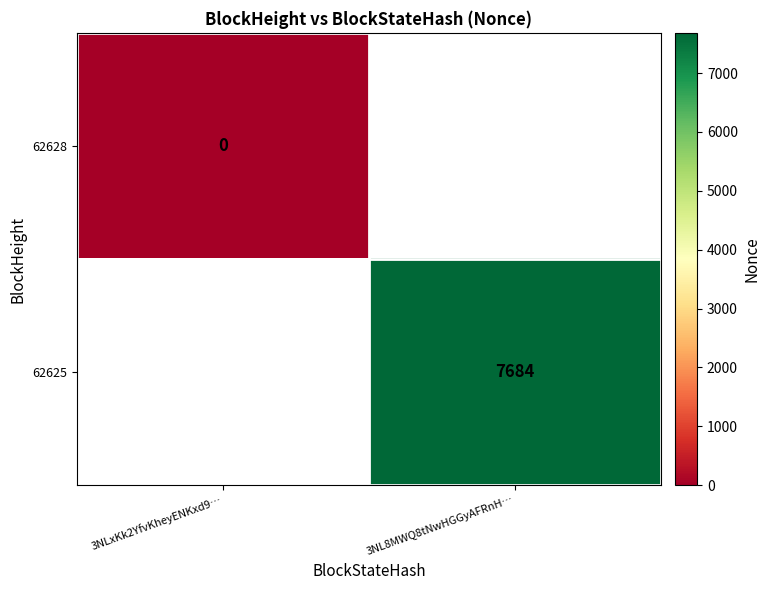

Which has a higher value, 3NLxKk2YfvKheyENKxd9… or 3NL8MWQ8tNwHGGyAFRnH…?

3NL8MWQ8tNwHGGyAFRnH…